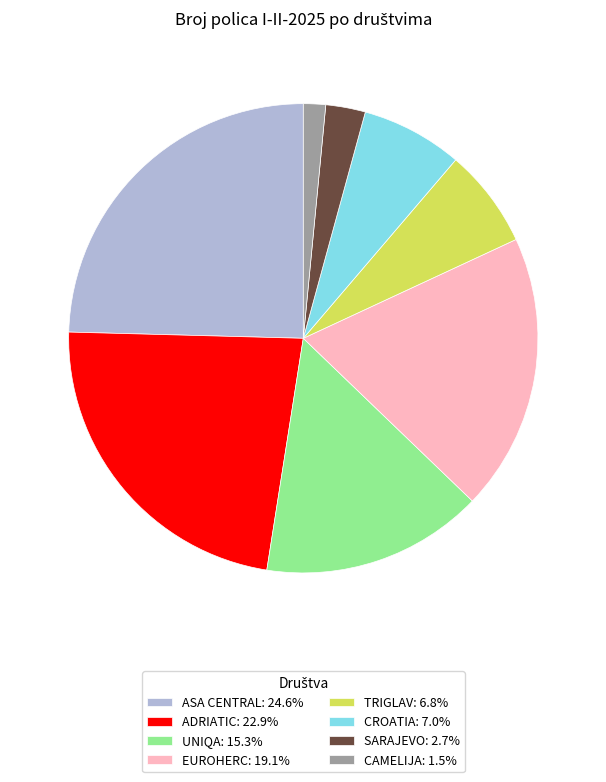

Approximately how many times larger is the value at CROATIA: 7.0% compared to ASA CENTRAL: 24.6%?

0.3